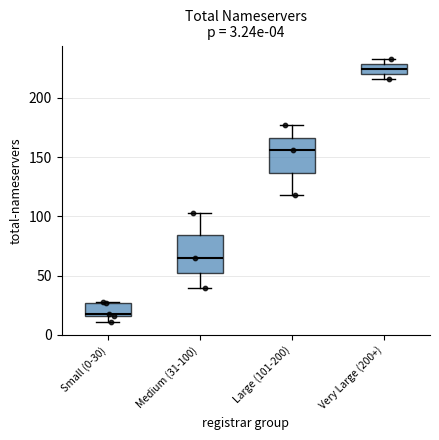

Which box has the lowest median line?

Small (0-30)